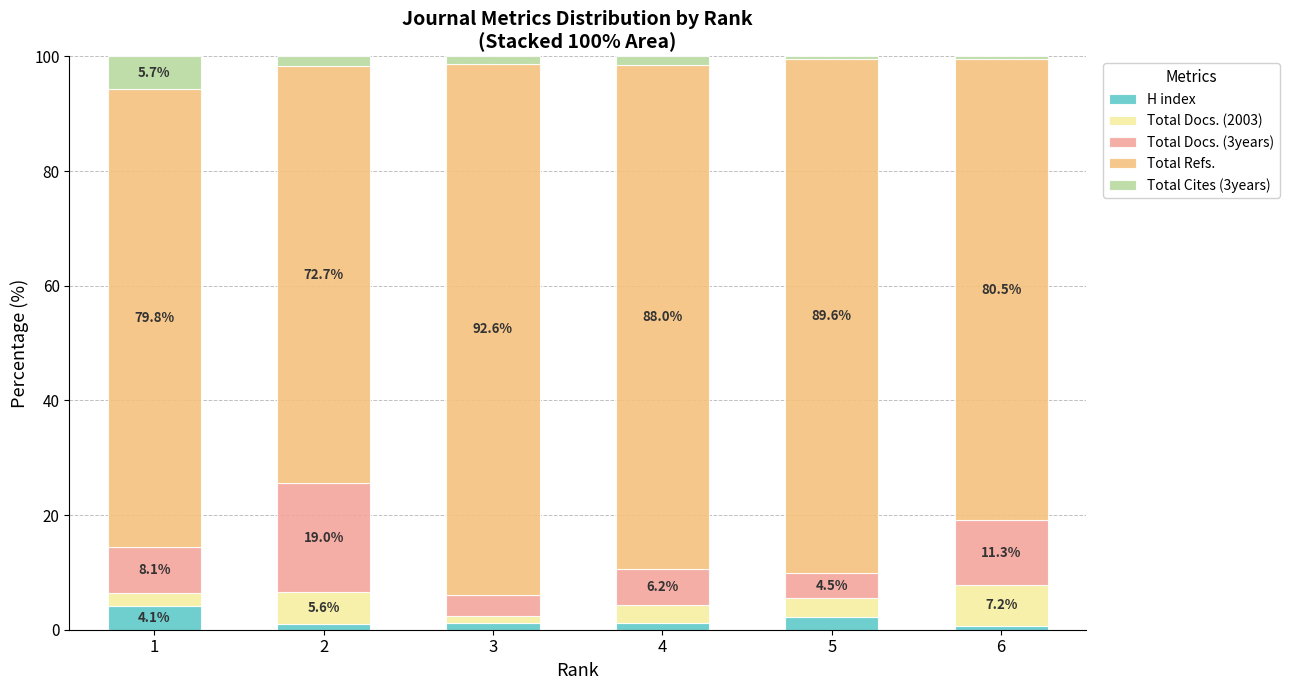

What is the maximum value for H index?

4.1